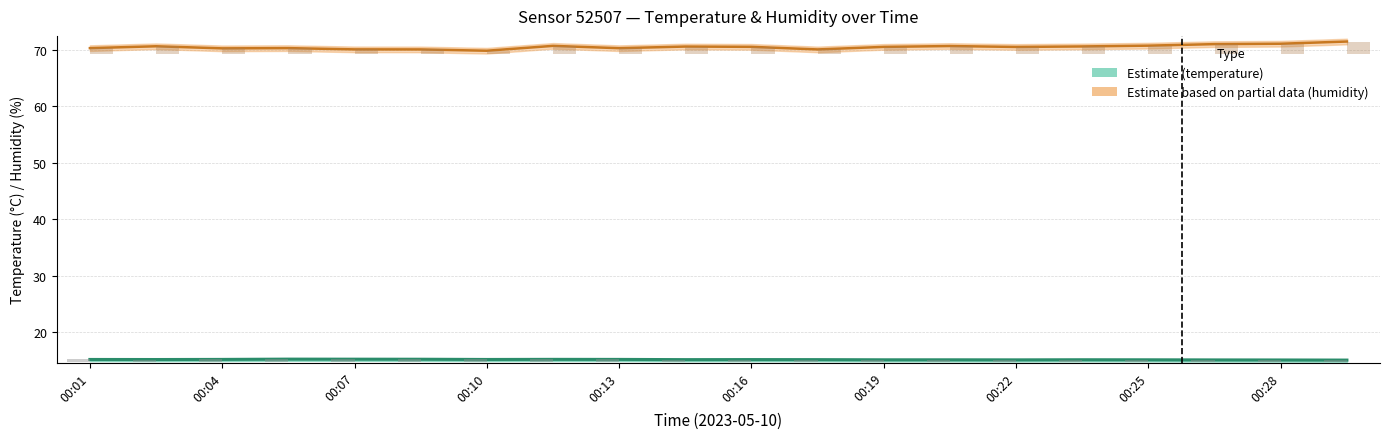

The value of humidity at 00:29 is 35.2. True or false?

False